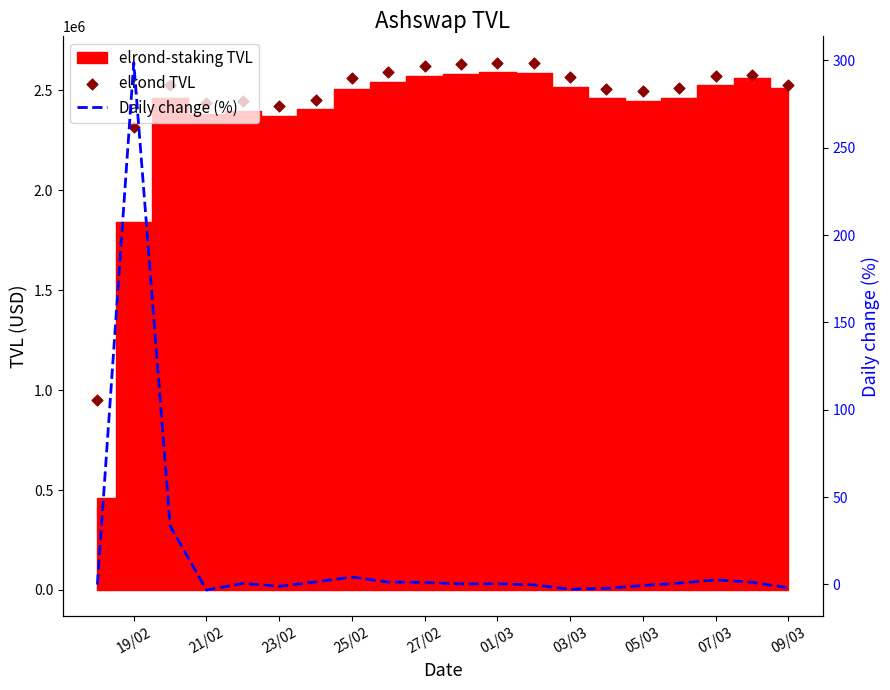

Which series reaches the minimum Y coordinate?

Daily change (%)